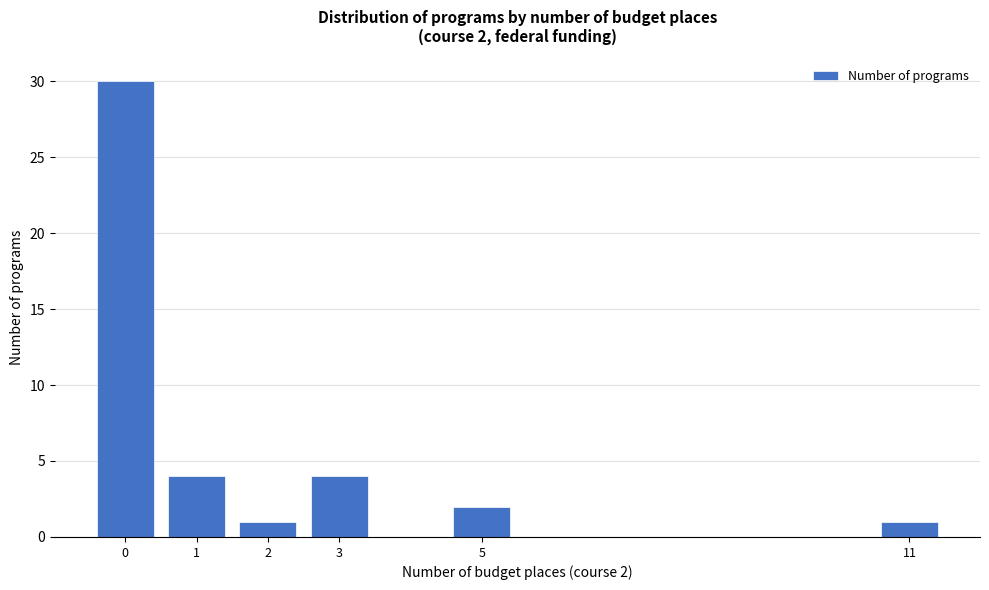

Over which range of the x-axis is the bar tallest?

-0.5 to 0.5